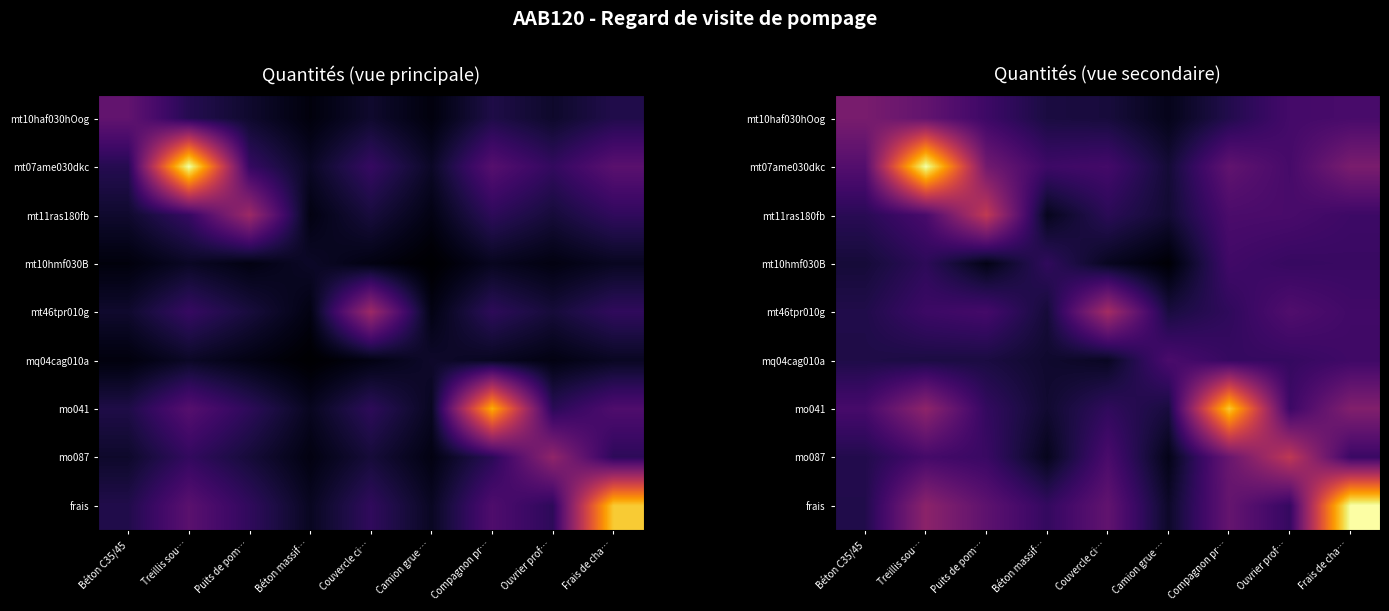

At Couvercle ci…, list the series in order from largest to smallest.

mt46tpr010g, frais, mo087, mt07ame030dkc, mo041, mt11ras180fb, mt10haf030hOog, mq04cag010a, mt10hmf030B